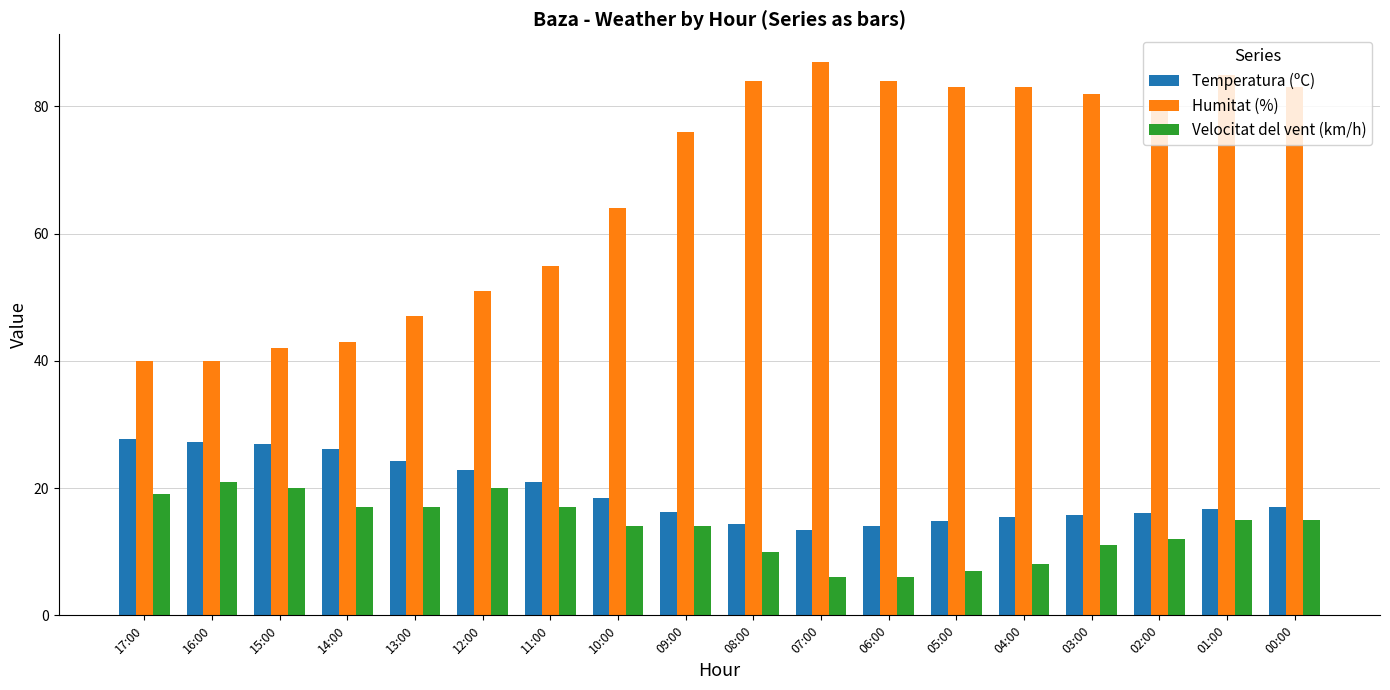

What is the approximate value of Temperatura (ºC) at 14:00?

26.2